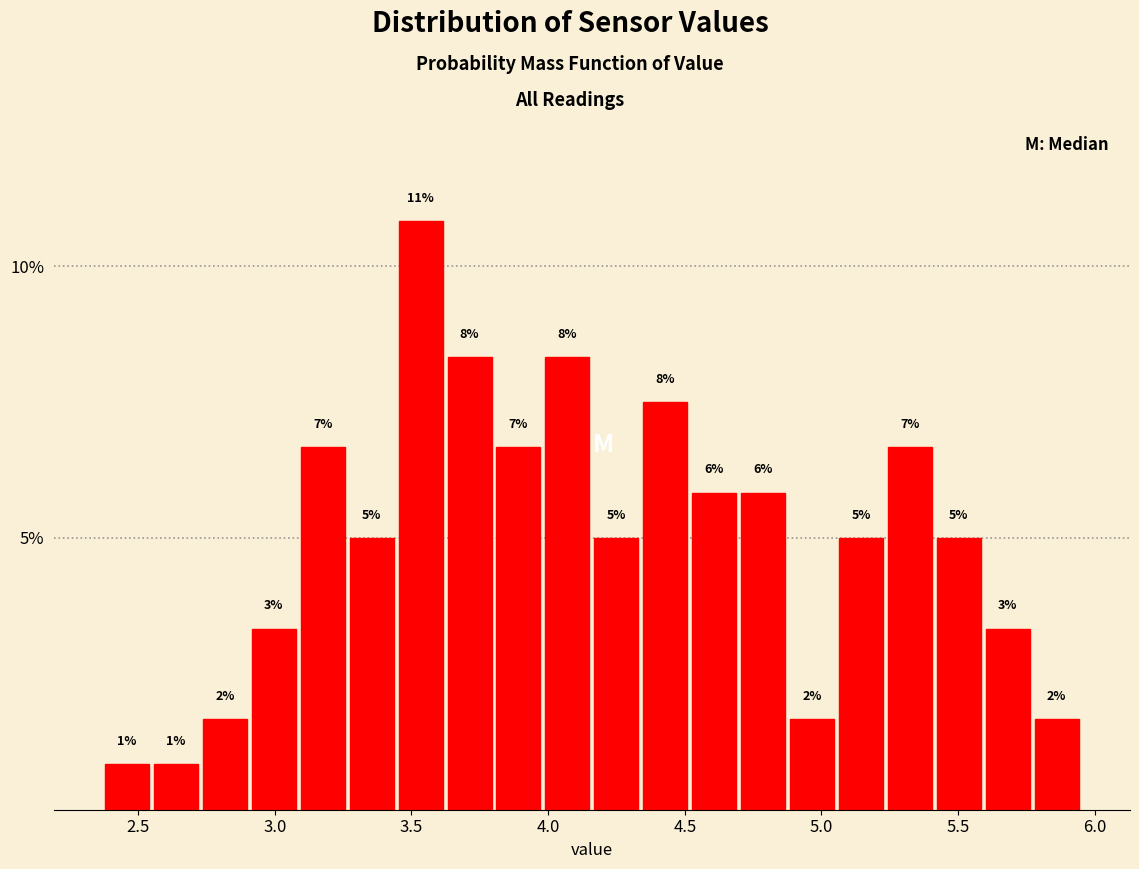

Around what value on the x-axis is the tallest bar? Give the approximate position of its centre, as read against the axis.

3.55